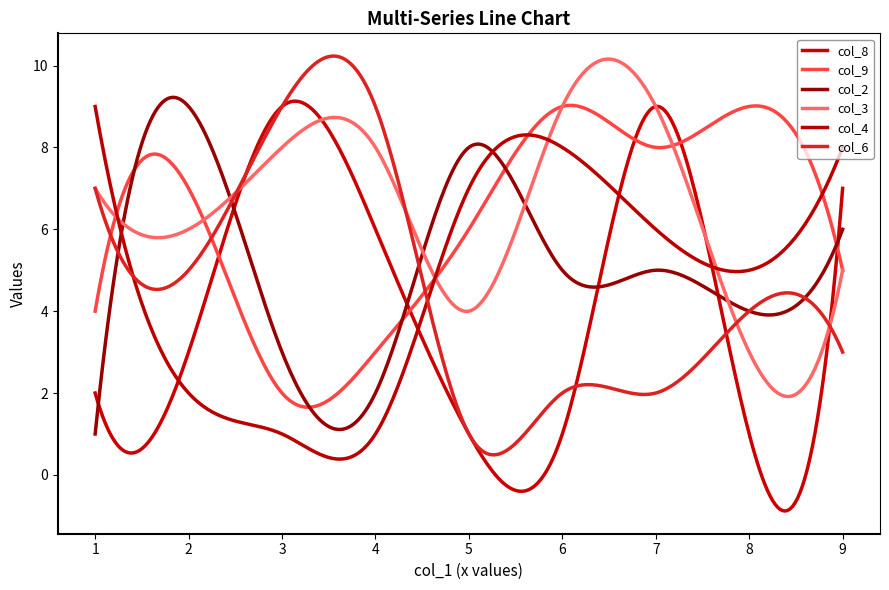

Which category has the lowest value across all series?

5